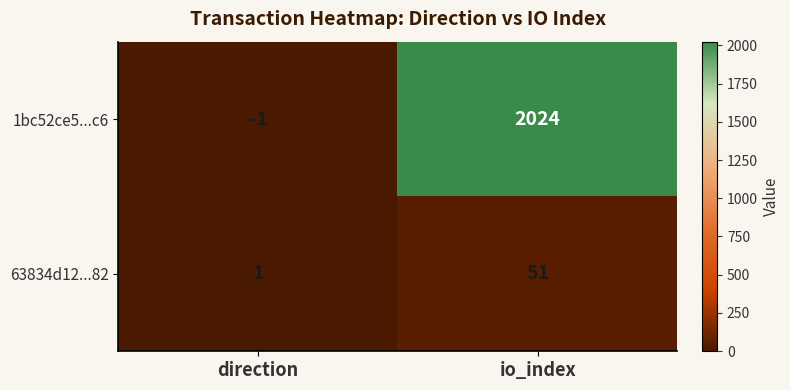

Rank the series by their maximum value, from lowest to highest.

63834d12...82, 1bc52ce5...c6